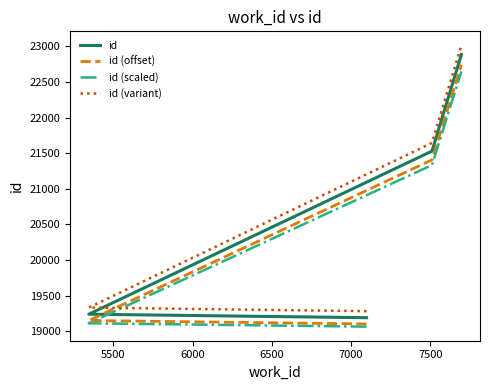

Between 6000 and 6500, which series saw the biggest shift?

id (variant)